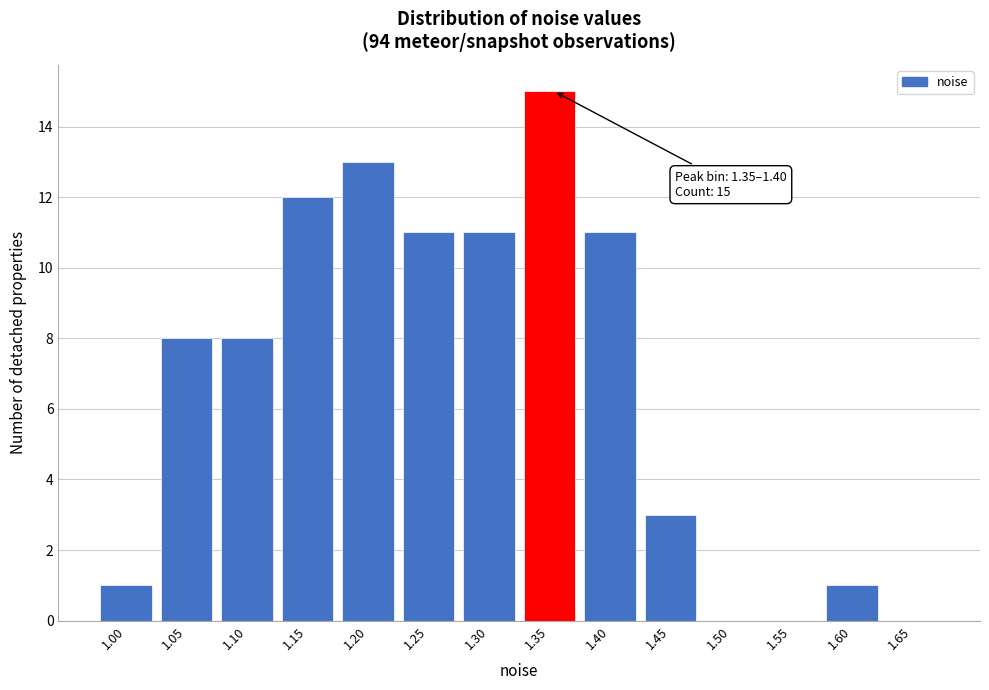

Reading left to right, list all the values displayed in this chart.

1.00=1	1.05=8	1.10=8	1.15=12	1.20=13	1.25=11	1.30=11	1.35=15	1.40=11	1.45=3	1.50=0	1.55=0	1.60=1	1.65=0